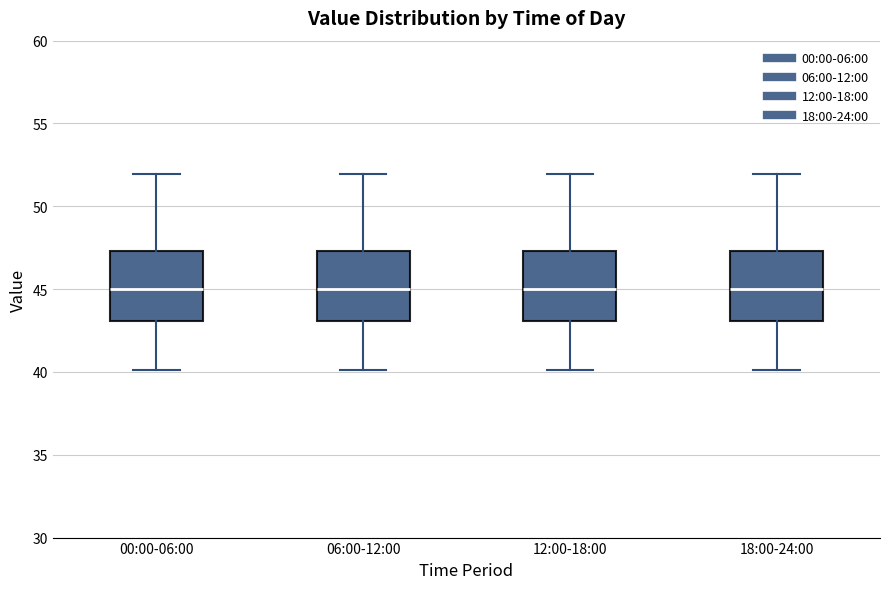

Reading left to right, transcribe this box plot: for each box, give where its median line is, the range the box spans, and where its two whiskers end, as read against the y-axis. The values are not printed on the chart, so give them approximately, as read against the axis.

00:00-06:00: median 45.0, box 43.0 to 47.5, whiskers 40.0 to 52.0
06:00-12:00: median 45.0, box 43.0 to 47.5, whiskers 40.0 to 52.0
12:00-18:00: median 45.0, box 43.0 to 47.5, whiskers 40.0 to 52.0
18:00-24:00: median 45.0, box 43.0 to 47.5, whiskers 40.0 to 52.0